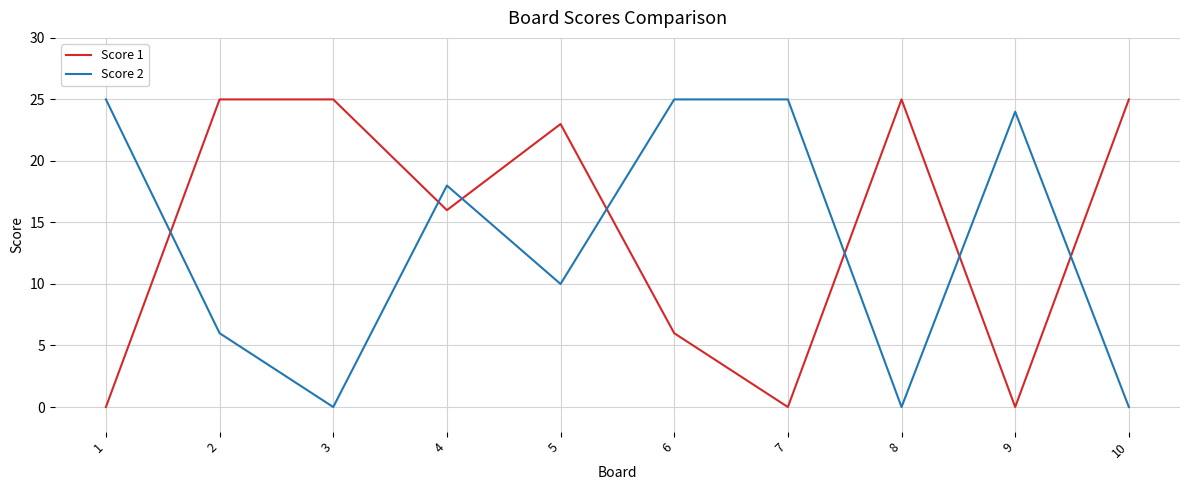

True or false: Score 1 has a value of 14 at 2.

False